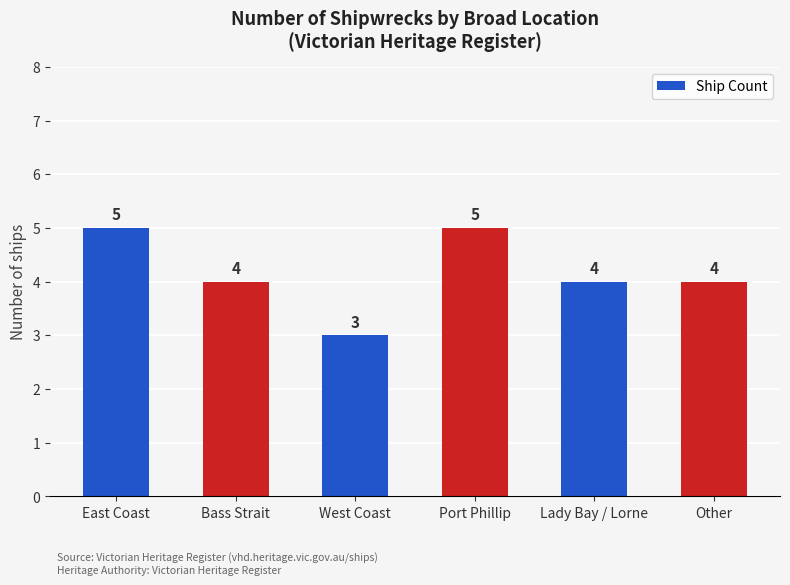

The chart shows a value of 5 at Port Phillip. True or false?

True